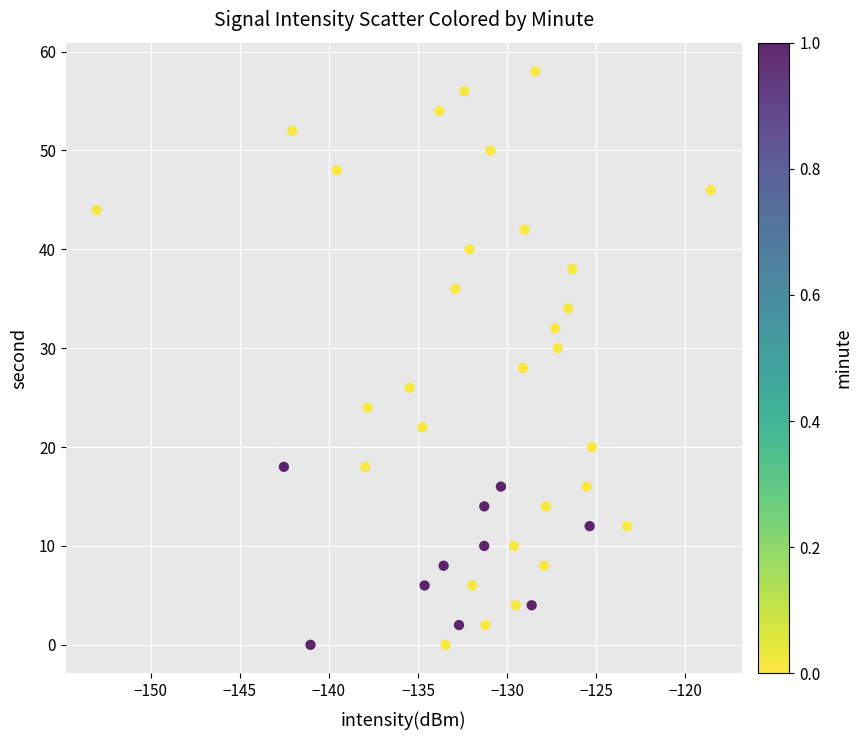

What is the range of Y values (max minus min)?

58